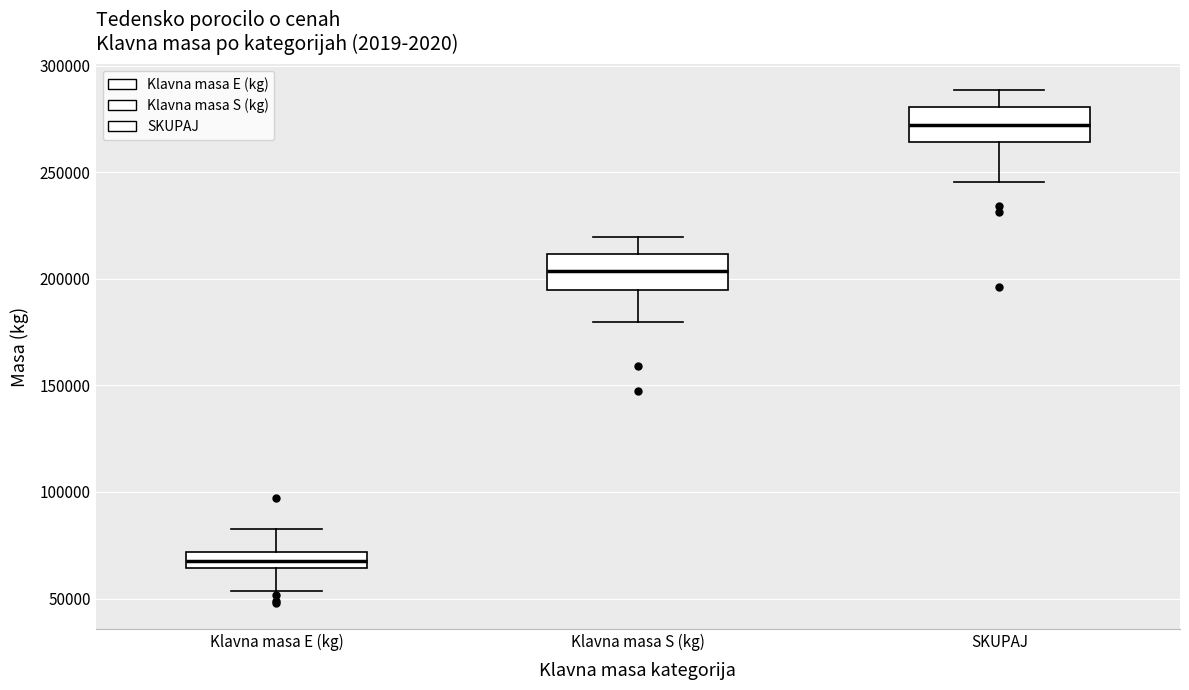

Which box's median line is the highest?

SKUPAJ